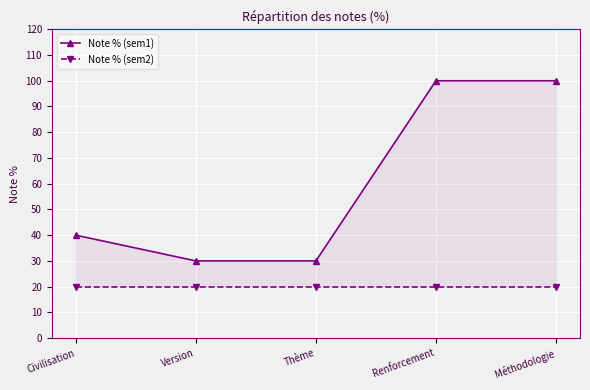

Where is Note % (sem2) nearest to the value 20?

Civilisation